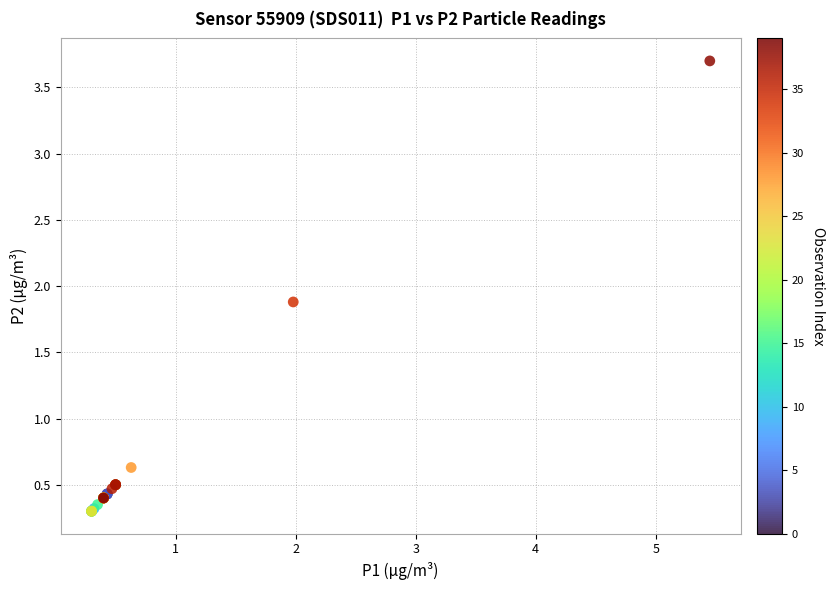

What Y value in the scatter plot is closest to 2?

1.9